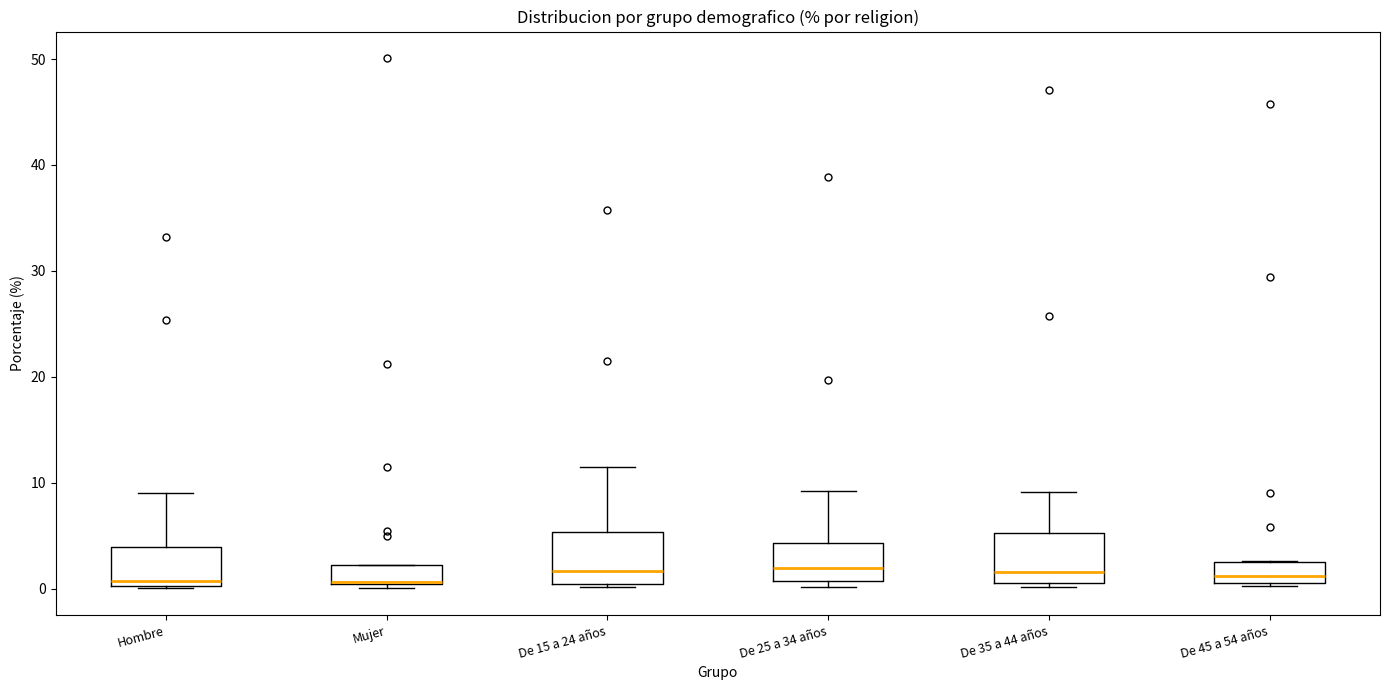

Reading left to right, read every box against the y-axis: the position of its median line, the range the box covers, and the ends of its whiskers. The values are not printed on the chart, so give them approximately, as read against the axis.

Hombre: median 1, box 0 to 4, whiskers 0 to 9
Mujer: median 1 (drawn on the box's lower edge), box 0 to 2, whiskers 0 (just below the box's lower edge) to 2
De 15 a 24 años: median 2, box 0 to 5, whiskers 0 to 11
De 25 a 34 años: median 2, box 1 to 4, whiskers 0 to 9
De 35 a 44 años: median 2, box 1 to 5, whiskers 0 to 9
De 45 a 54 años: median 1 (just above the box's lower edge), box 1 to 2, whiskers 0 to 3